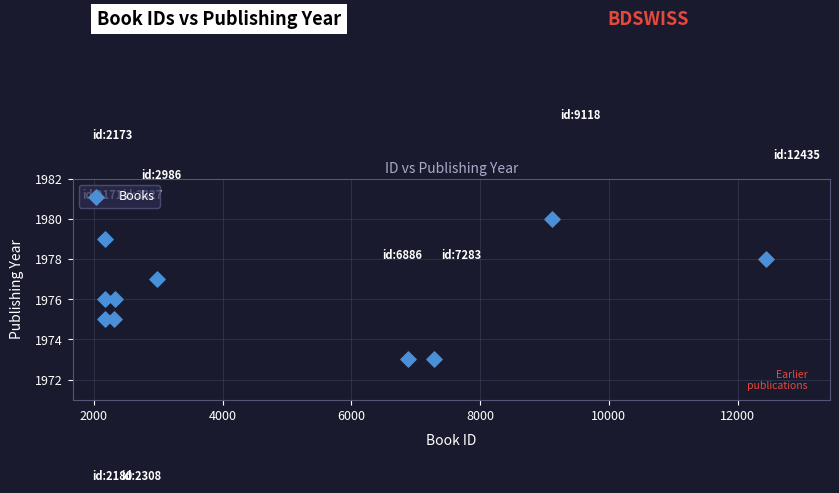

What is the average X value?

4987